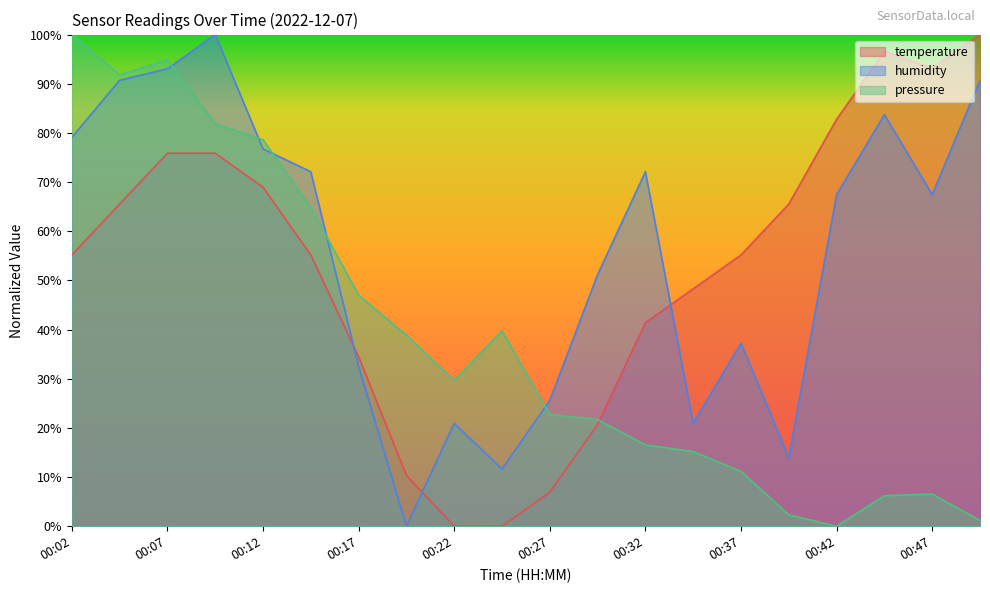

At which label does temperature reach its minimum?

00:22